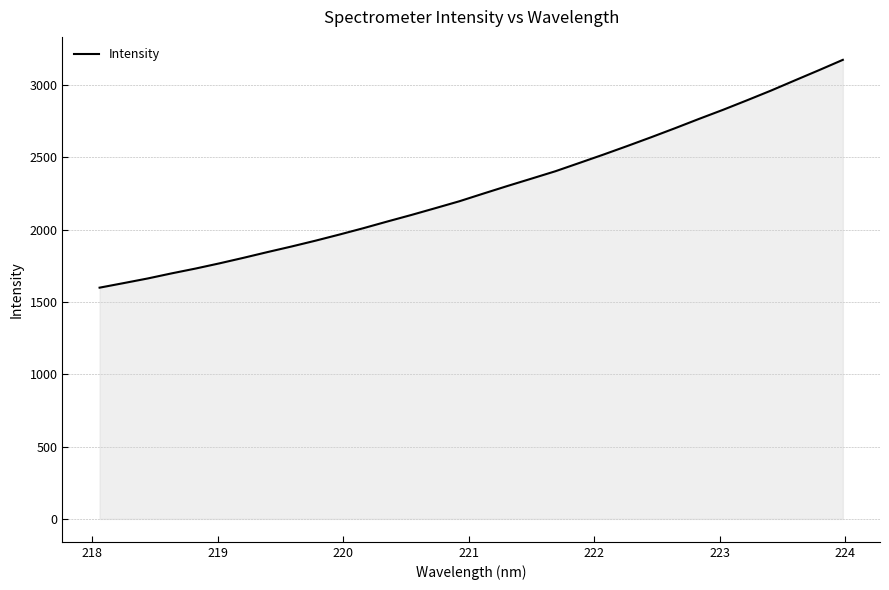

What is the maximum value shown in the chart?

3174.4